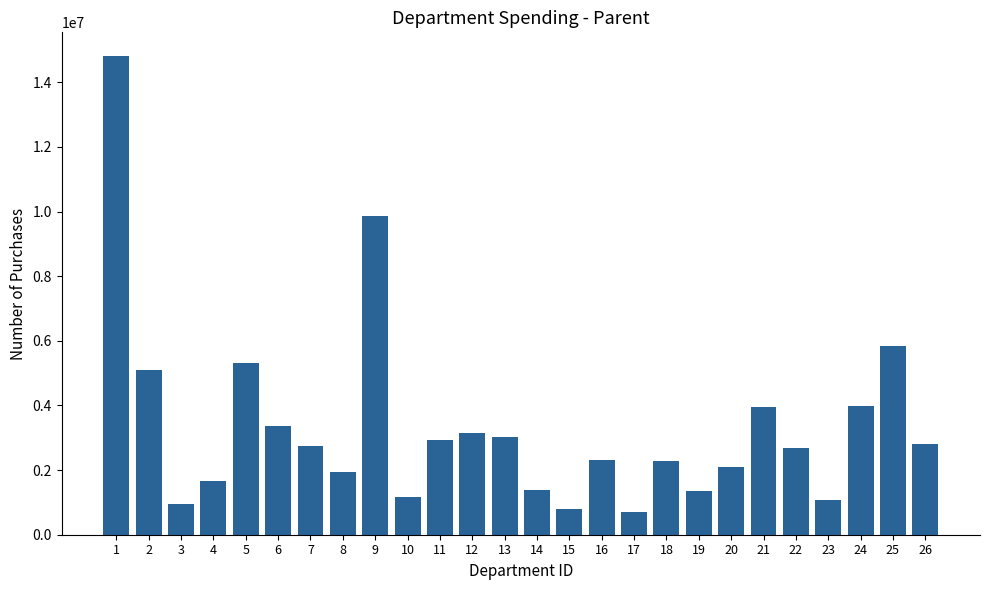

What is the difference between the second highest and second lowest values?

9077000